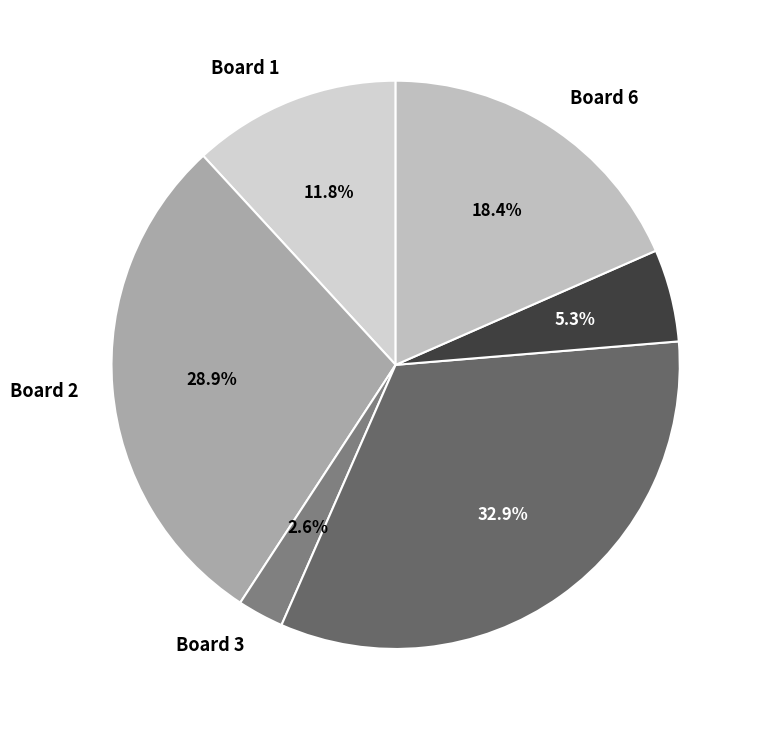

Between Board 5 and Board 6, which is larger?

Board 6